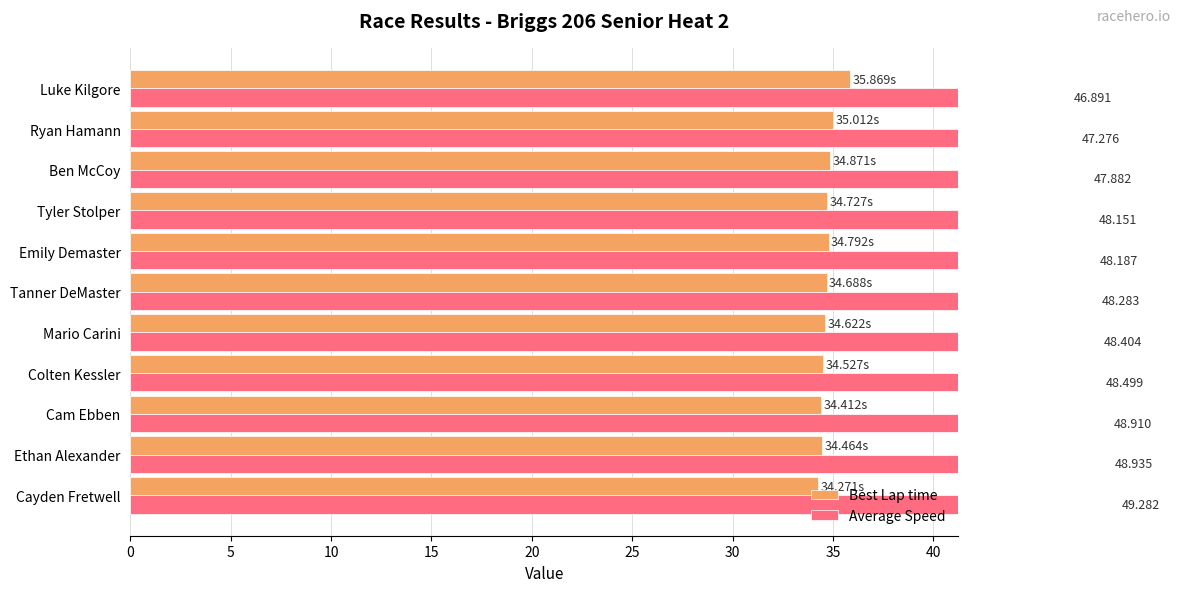

Does the chart contain any negative values?

No